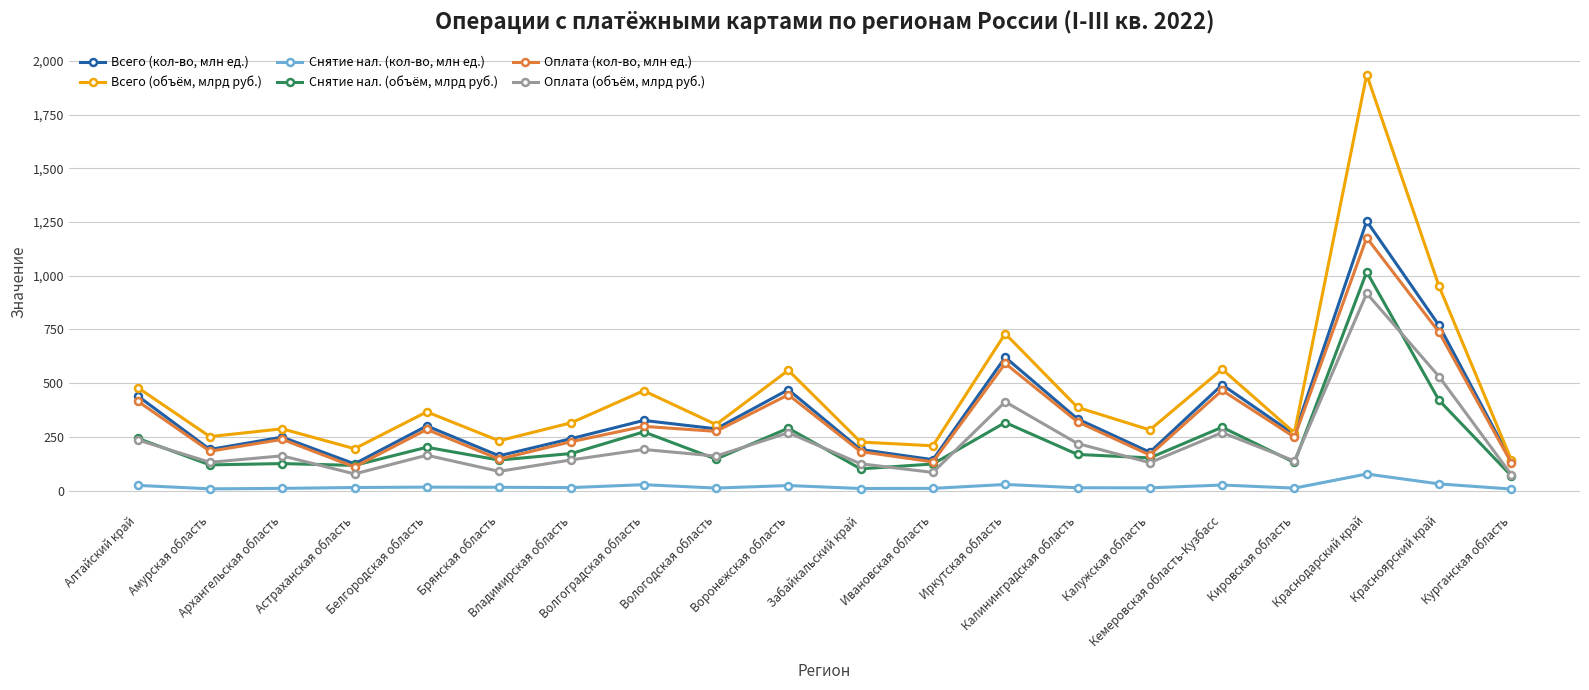

True or false: Оплата (кол-во, млн ед.) has more than 0 points higher than both neighbors.

True